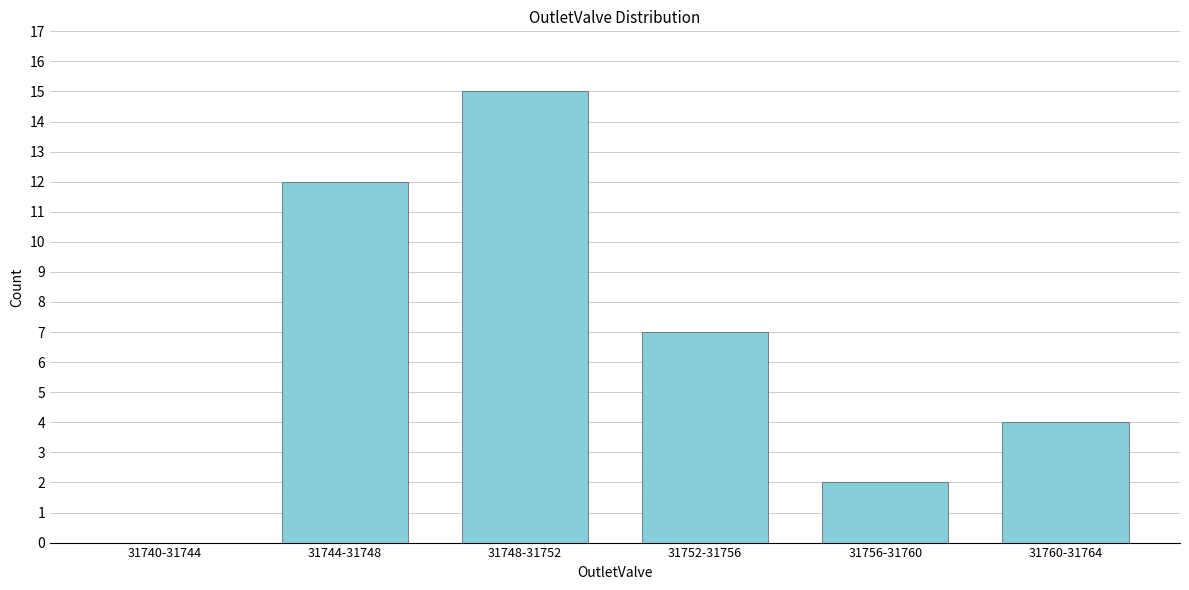

Reading left to right, transcribe all the data shown in this chart.

31740-31744=0	31744-31748=12	31748-31752=15	31752-31756=7	31756-31760=2	31760-31764=4